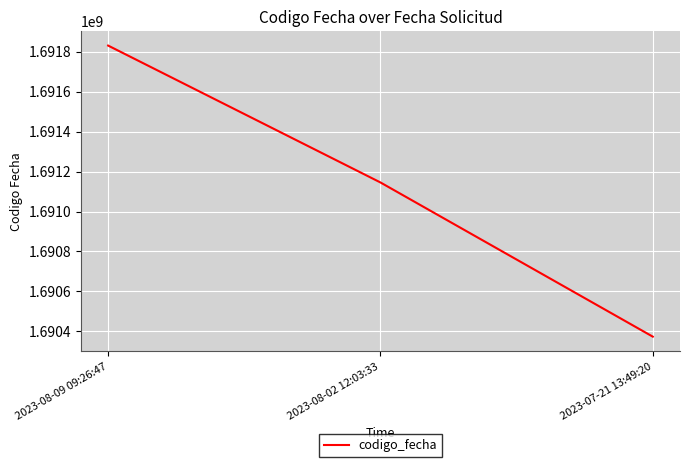

What is the ratio of the value at 2023-08-02 12:03:33 to the value at 2023-07-21 13:49:20?

1.0